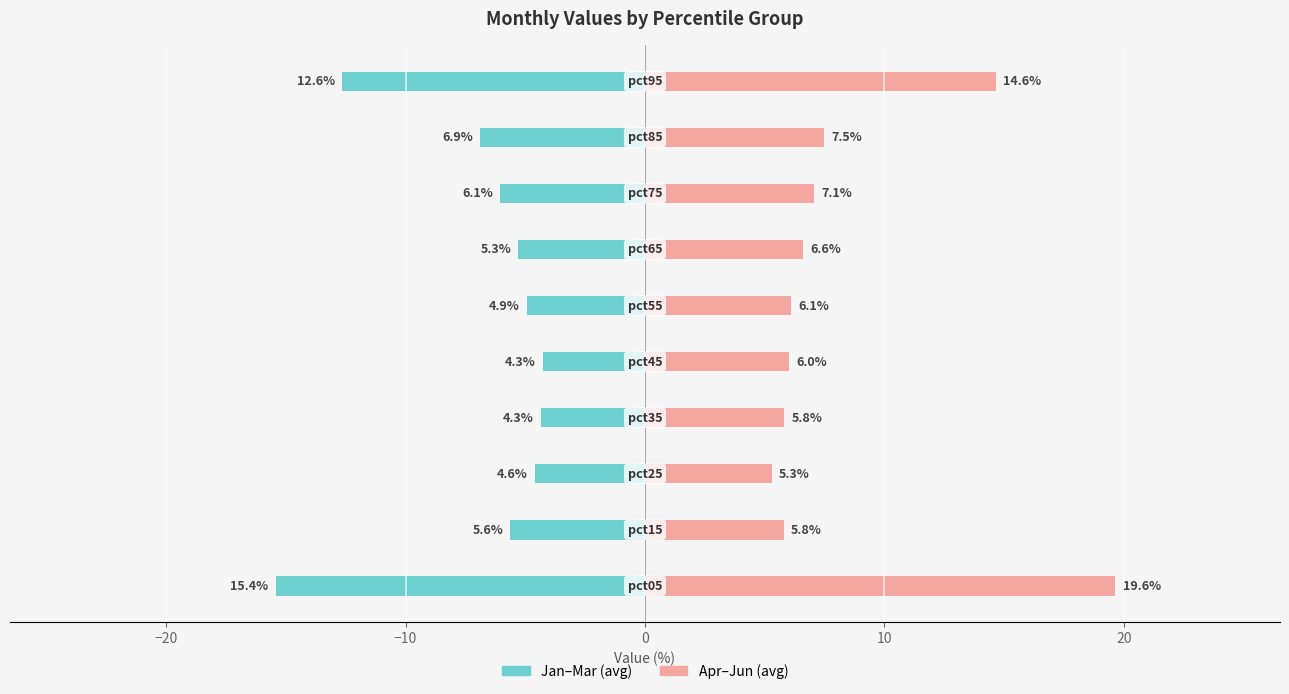

Rank the series at 7 from lowest to highest value.

Jan-Mar (avg), Apr-Jun (avg)